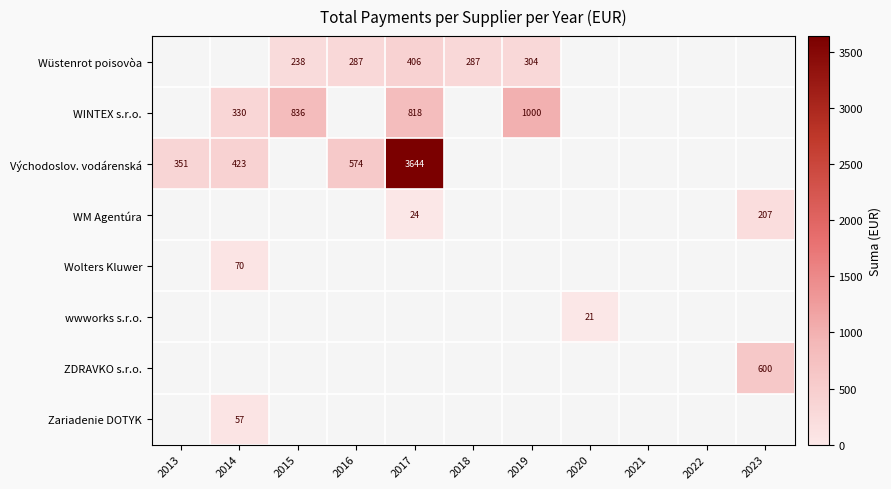

Count the number of categories in the chart.

11